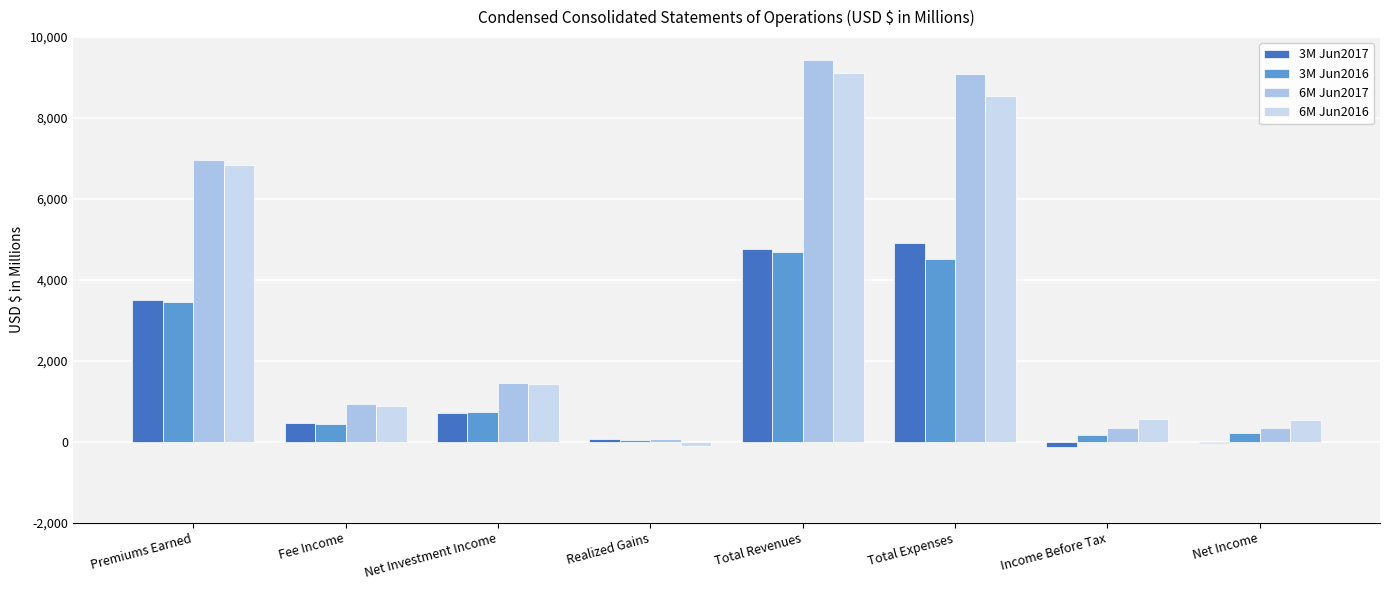

What is the highest value of the 6M Jun2016 series?

9106